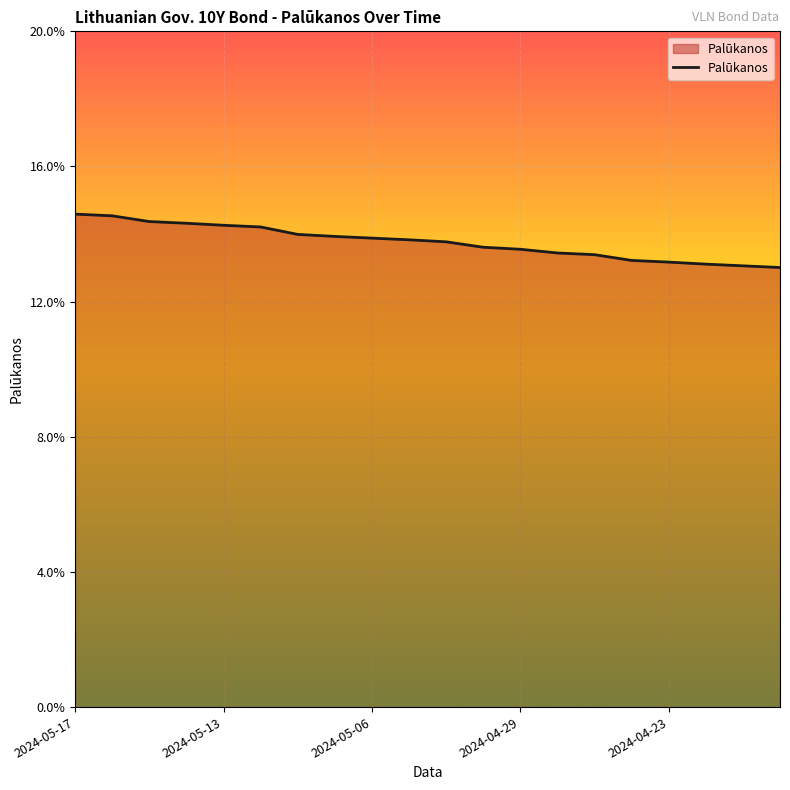

Does the chart display data point markers on the line(s)?

No